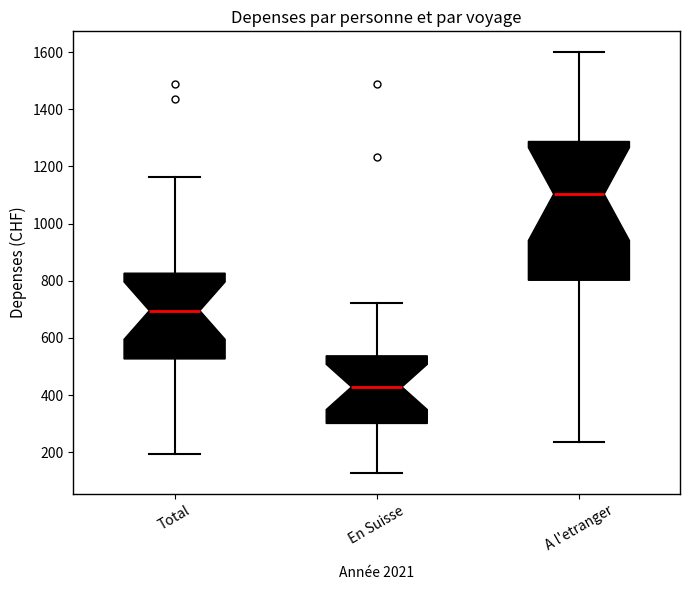

Reading left to right, transcribe this box plot: for each box, give where its median line is, the range the box spans, and where its two whiskers end, as read against the y-axis. The values are not printed on the chart, so give them approximately, as read against the axis.

Total: median 700, box 520 to 820, whiskers 200 to 1160
En Suisse: median 420, box 300 to 540, whiskers 120 to 720
A l'etranger: median 1100, box 800 to 1280, whiskers 240 to 1600